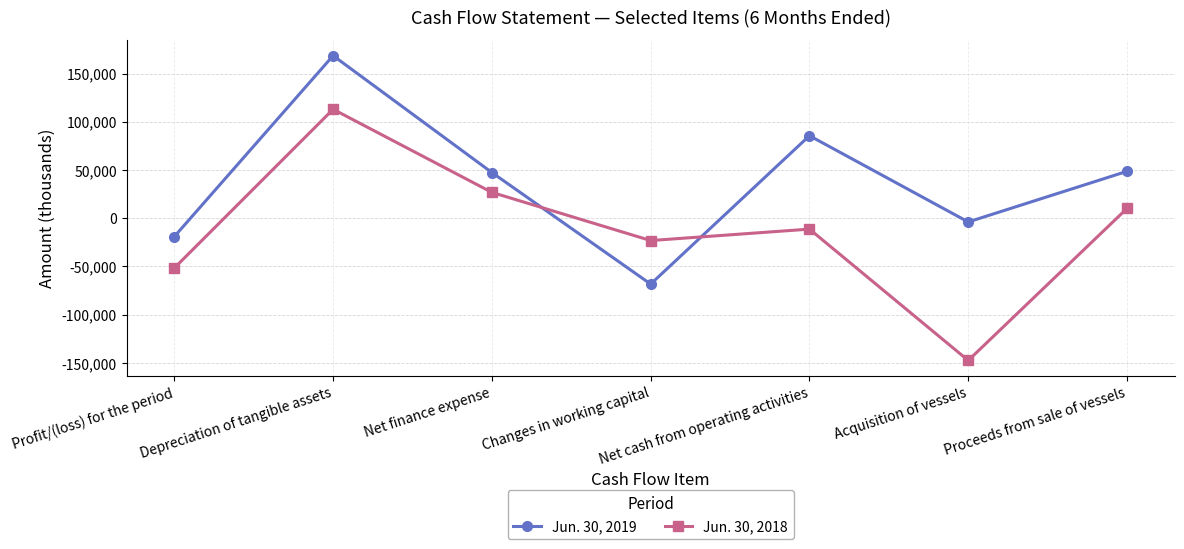

What is the total value across all series at Depreciation of tangible assets?

281435